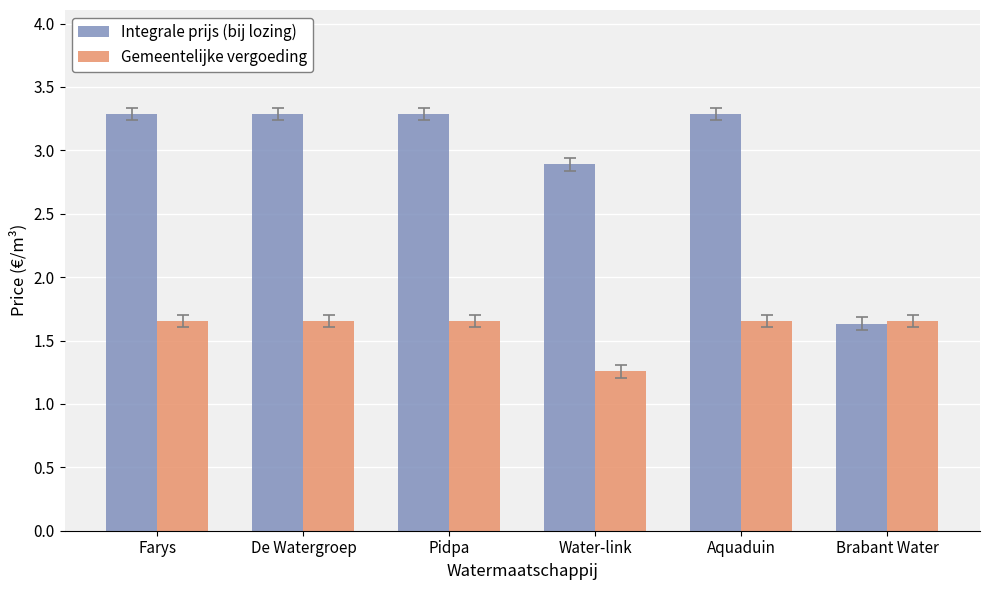

Which series has the largest range (max minus min)?

Integrale prijs (bij lozing)